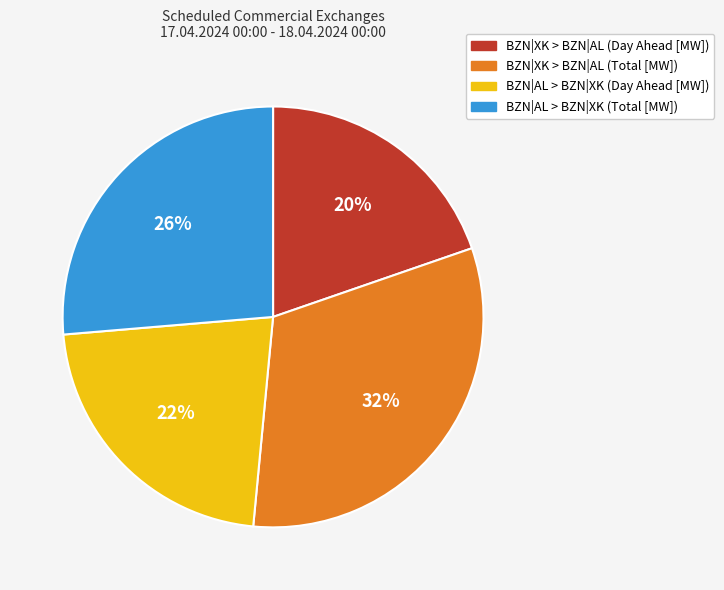

Rank the categories by value from lowest to highest.

BZN|XK > BZN|AL (Day Ahead [MW]), BZN|AL > BZN|XK (Day Ahead [MW]), BZN|AL > BZN|XK (Total [MW]), BZN|XK > BZN|AL (Total [MW])